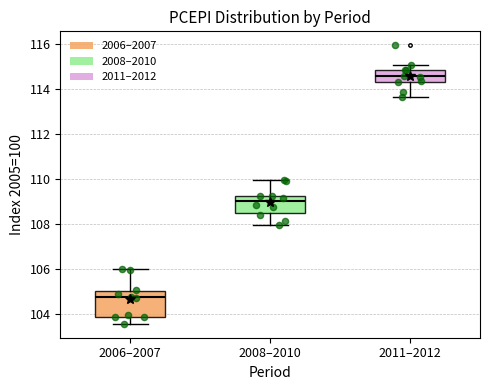

Where does the lower whisker of the box for 2008–2010 end on the y-axis? The values are not printed on the chart, so give them approximately, as read against the axis.

108.0